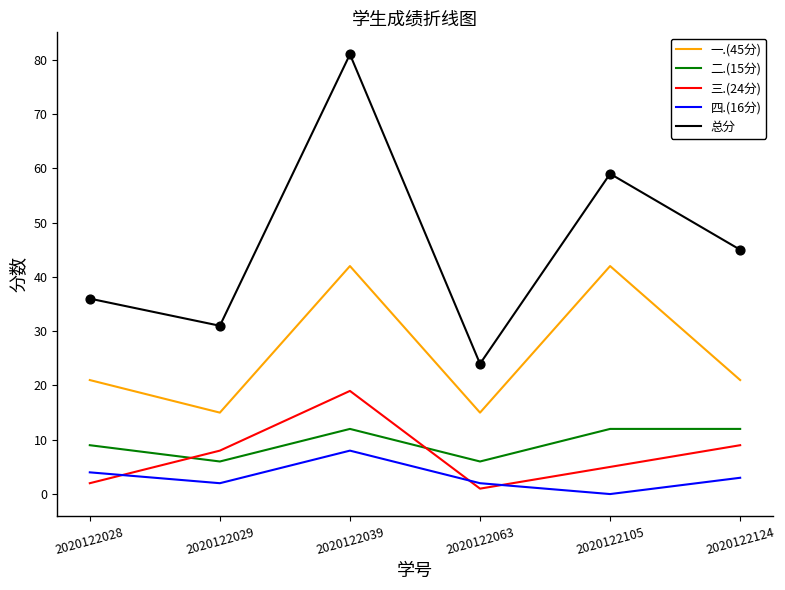

What are all the series names shown in the legend?

一.(45分), 二.(15分), 三.(24分), 四.(16分), 总分